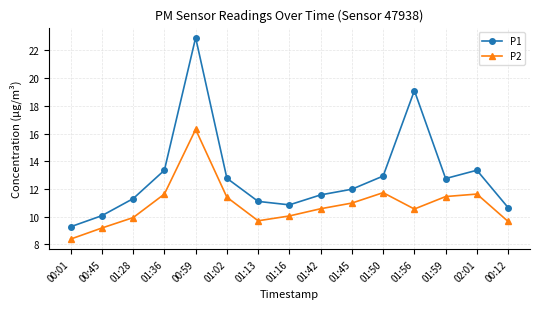

The value of P1 at 01:59 is 7.1. True or false?

False